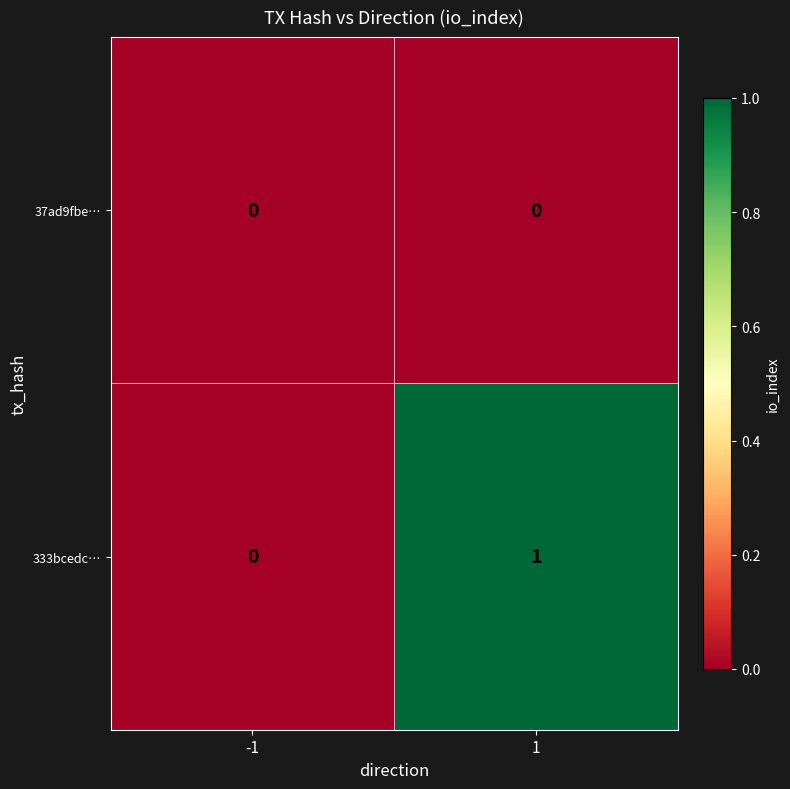

Is the value of 333bcedc… at 1 greater than the value of 37ad9fbe… at 1?

Yes